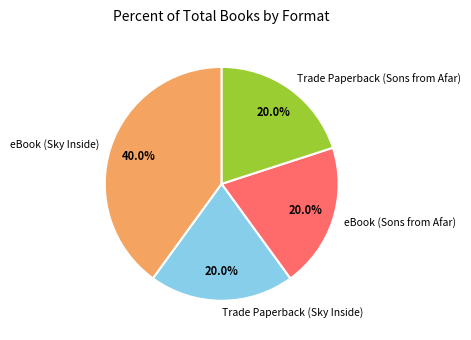

To the nearest percent, what is the average slice percentage?

25%